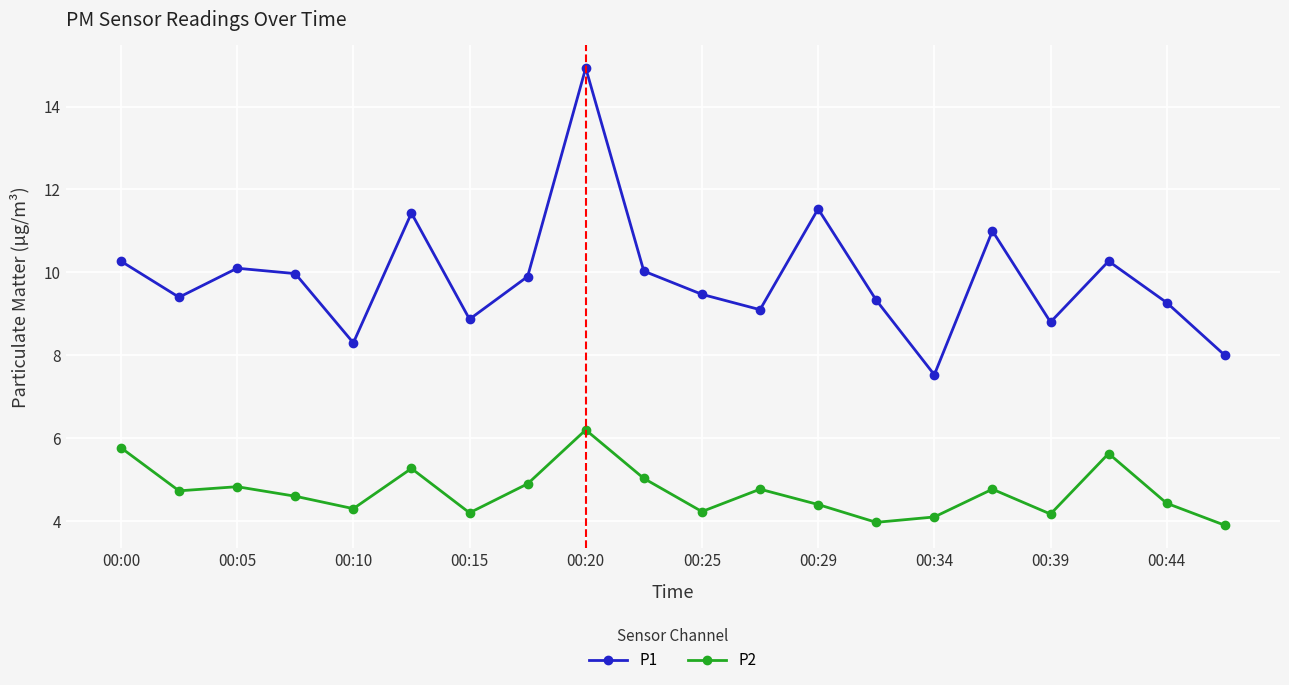

What is the smallest value displayed?

3.9